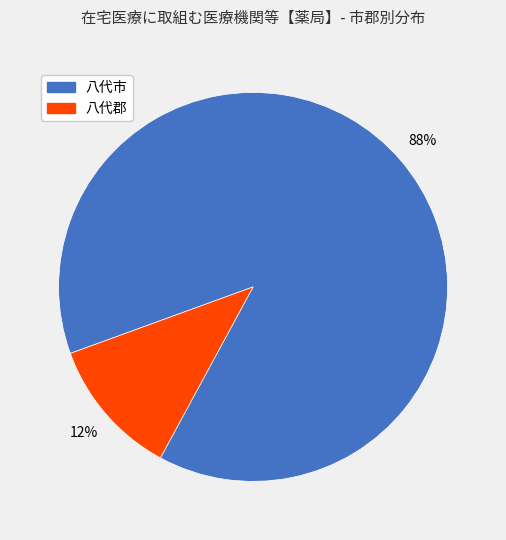

What is the ratio of the value at 八代郡 to the value at 八代市?

0.1